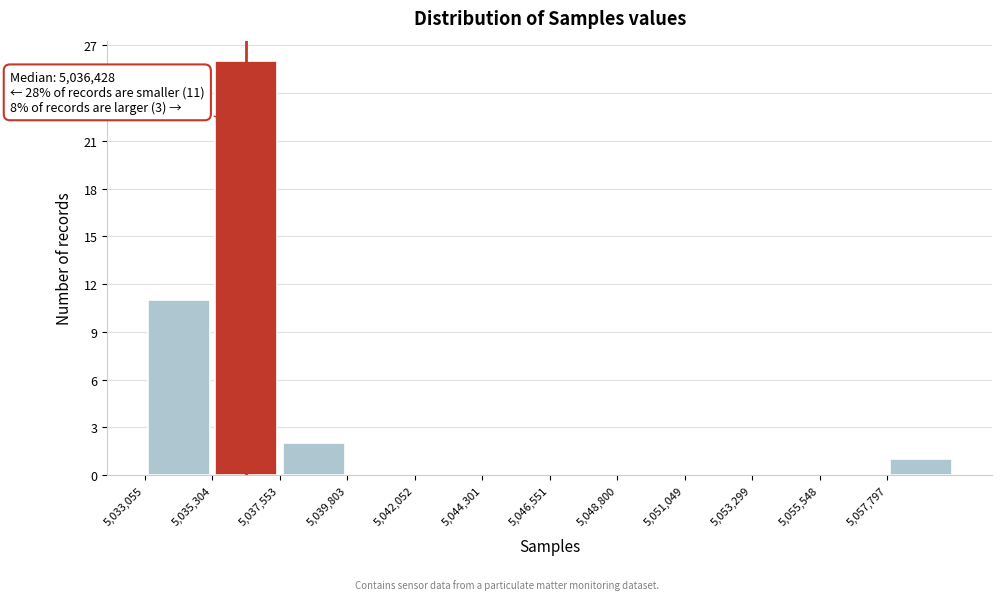

Which range on the x-axis has the tallest bar?

5035500 to 5037500